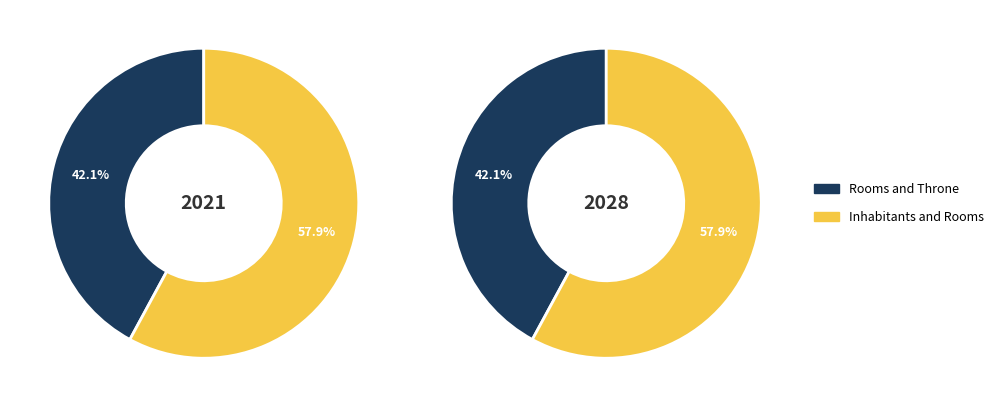

How many segments does this pie chart have?

2